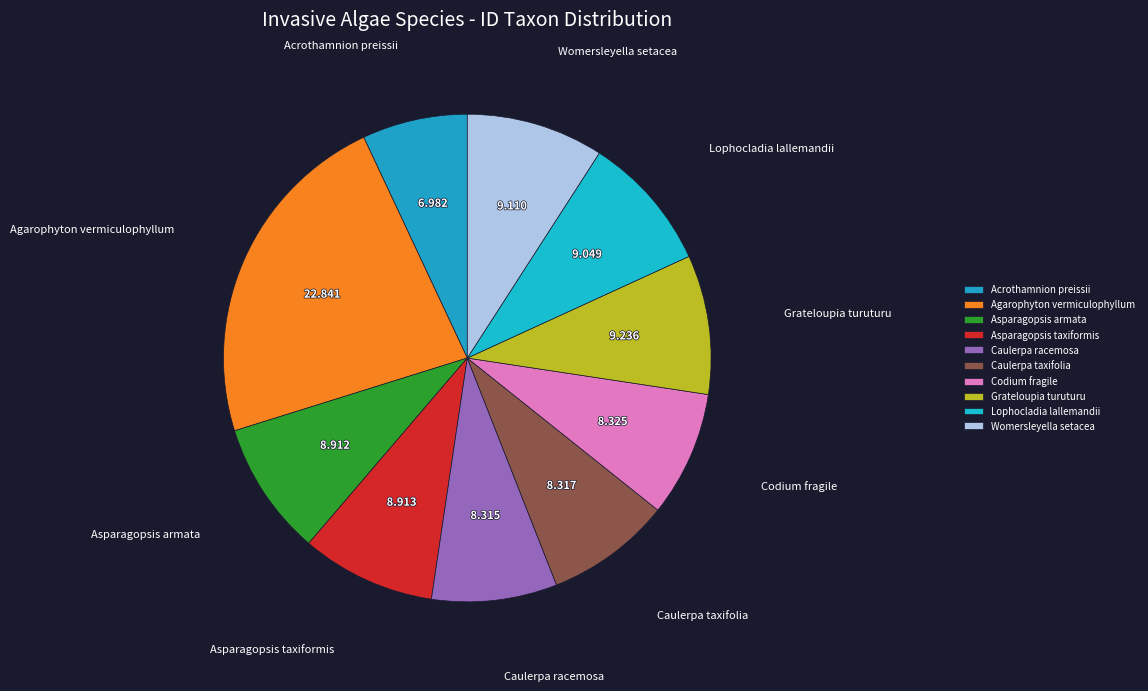

How many slices are in this pie chart?

10